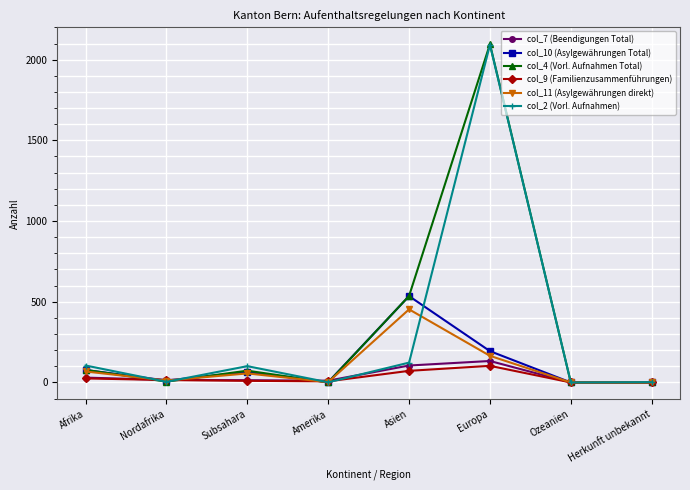

Which series has the largest range (max minus min)?

col_4 (Vorl. Aufnahmen Total)